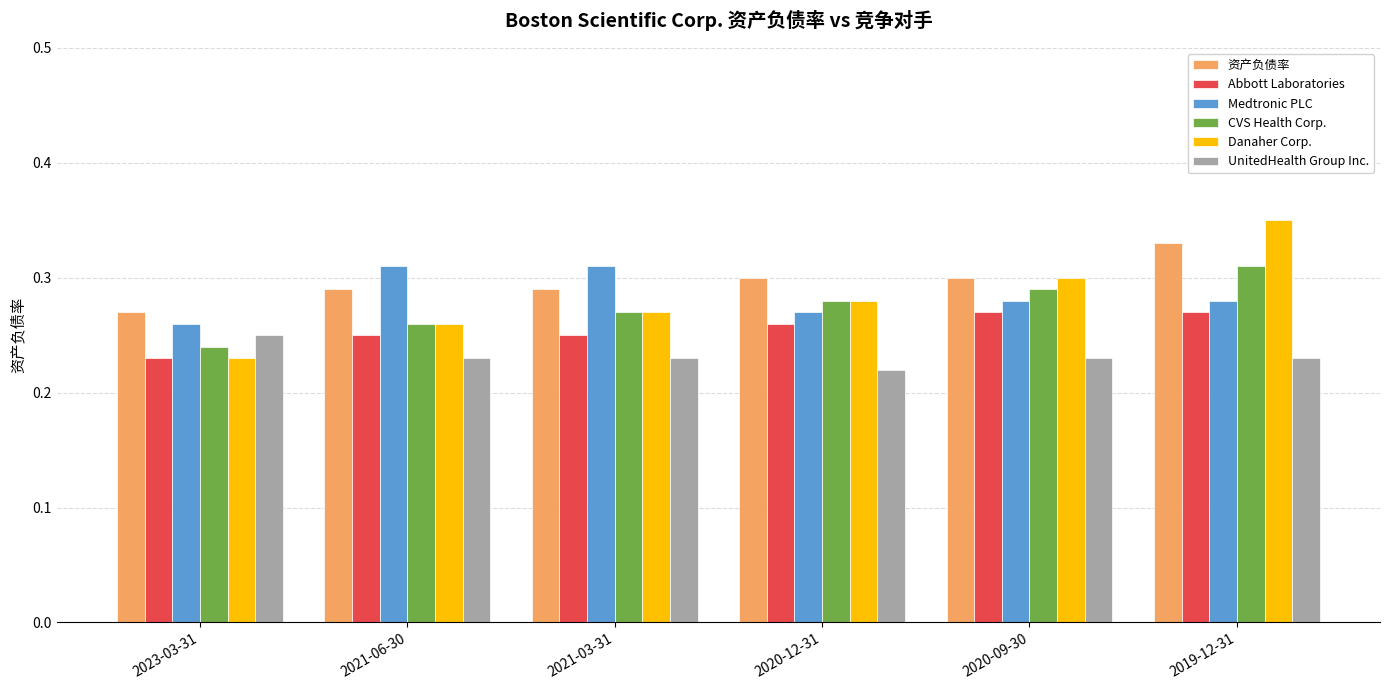

What is the sum of all Medtronic PLC values?

1.7